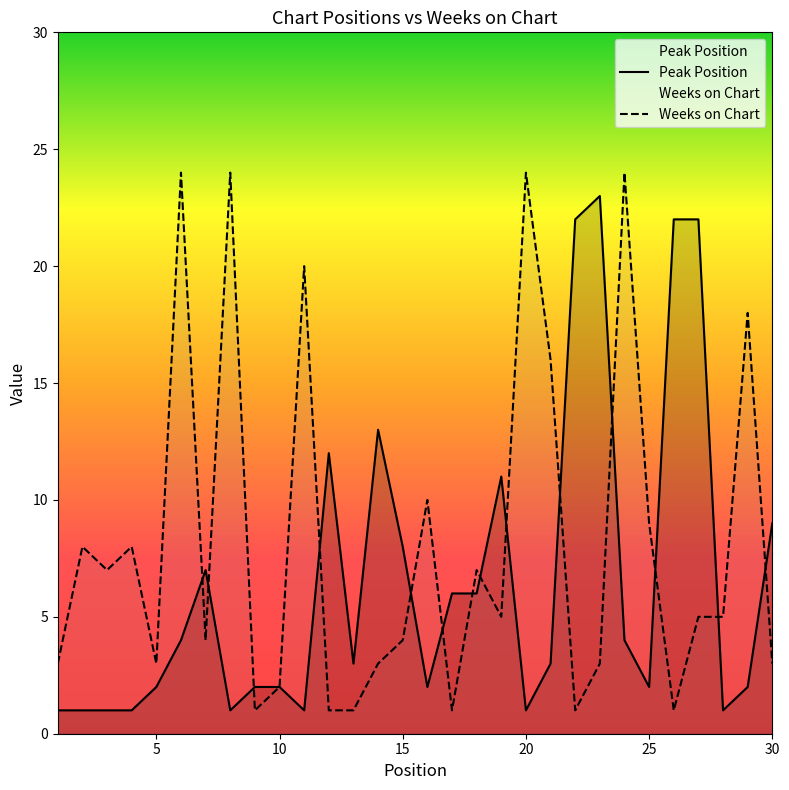

Which series changed the most between 7 and 17?

Weeks on Chart